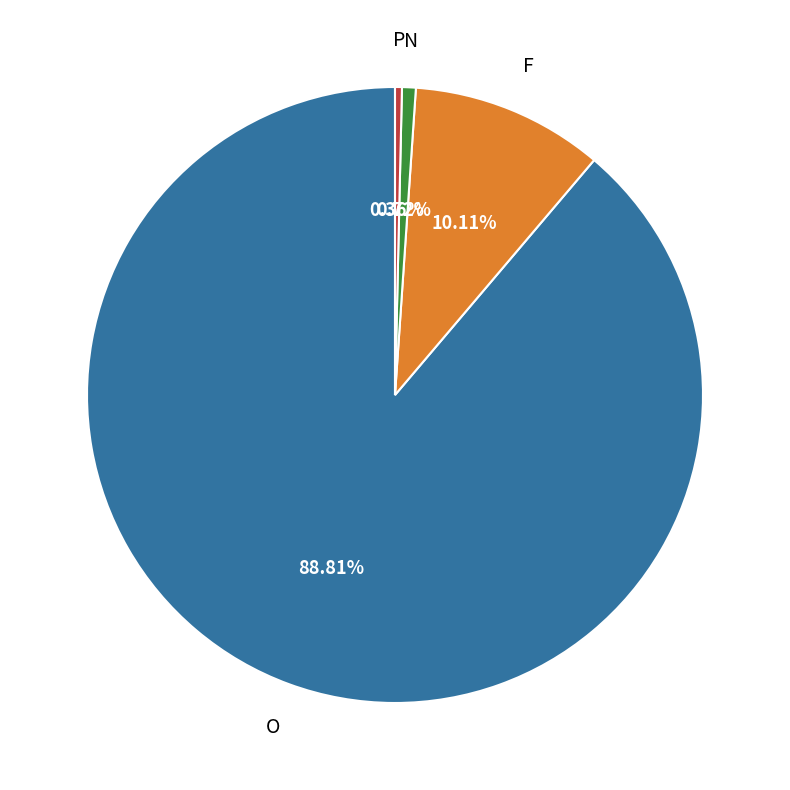

Is there any slice that represents more than half of the pie?

Yes